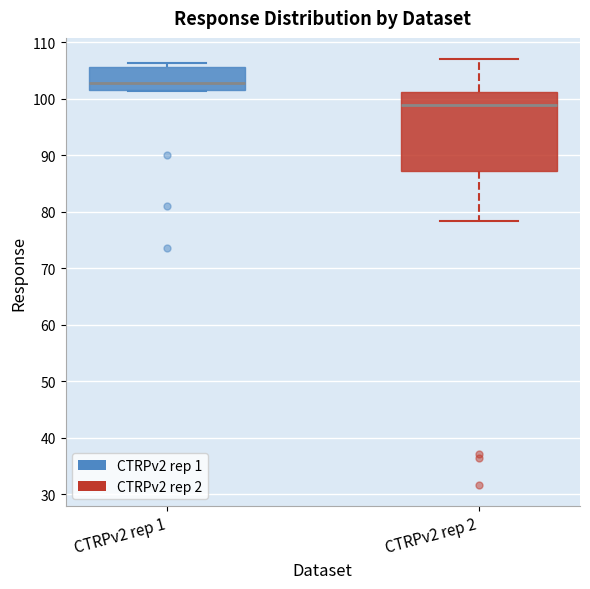

Reading left to right, read every box against the y-axis: the position of its median line, the range the box covers, and the ends of its whiskers. The values are not printed on the chart, so give them approximately, as read against the axis.

CTRPv2 rep 1: median 103, box 102 to 106, whiskers 101 to 106 (just above the box's upper edge)
CTRPv2 rep 2: median 99, box 87 to 101, whiskers 78 to 107